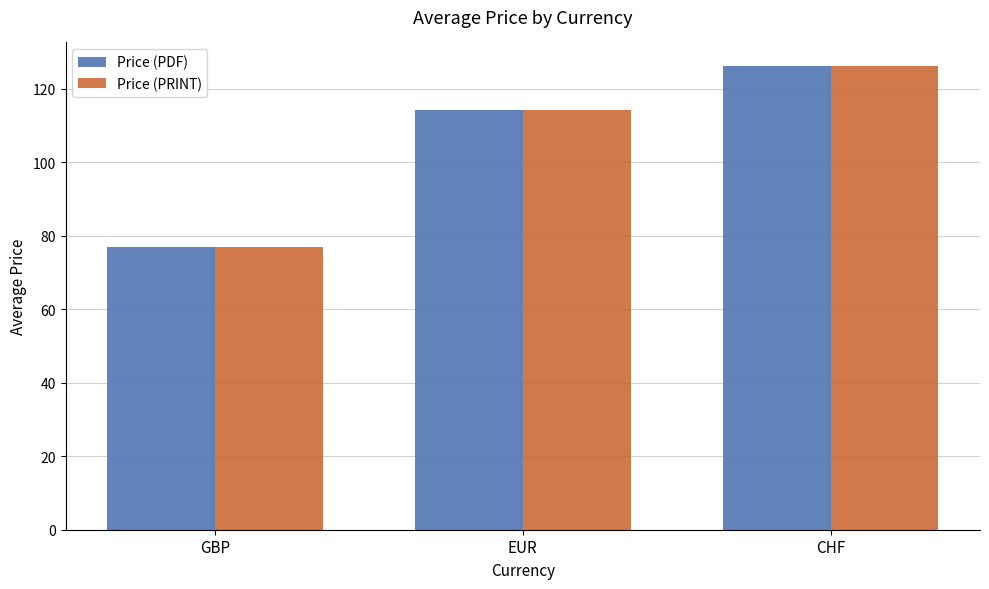

List the labels in order of Price (PDF) value, largest first.

CHF, EUR, GBP